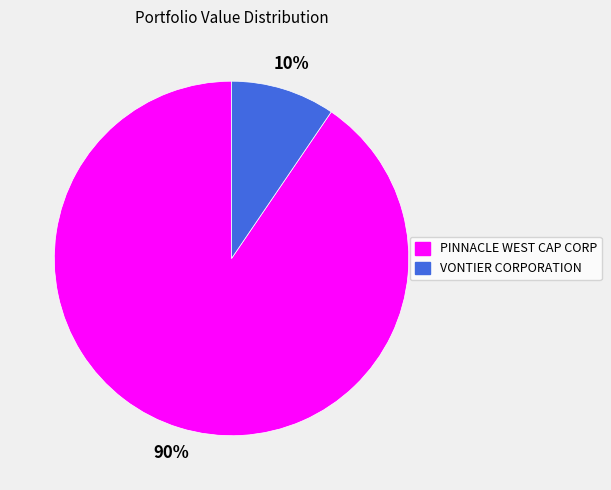

Which slice represents more than half of the pie?

PINNACLE WEST CAP CORP